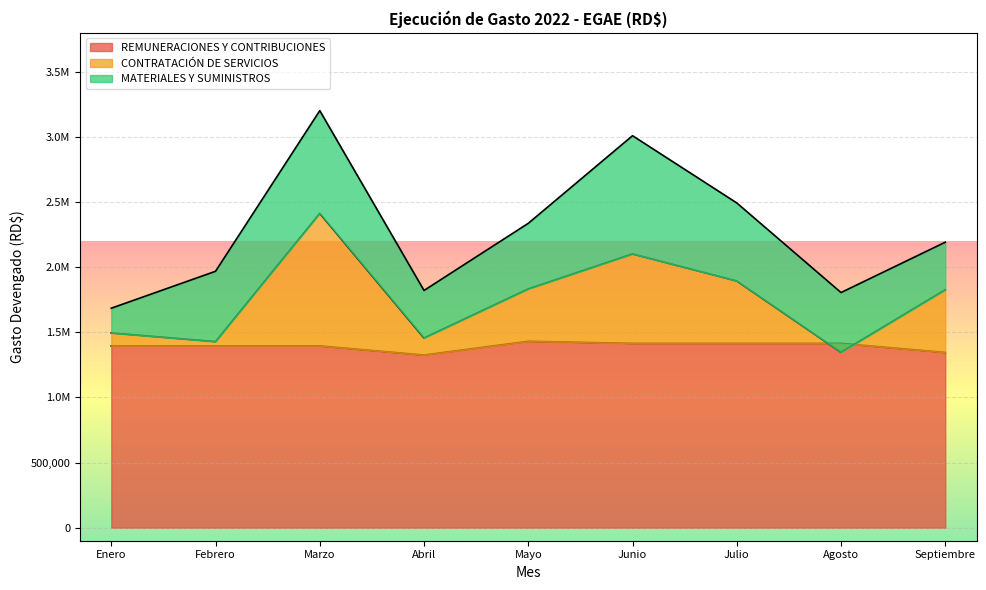

At which label is REMUNERACIONES Y CONTRIBUCIONES closest to 1378687?

Enero